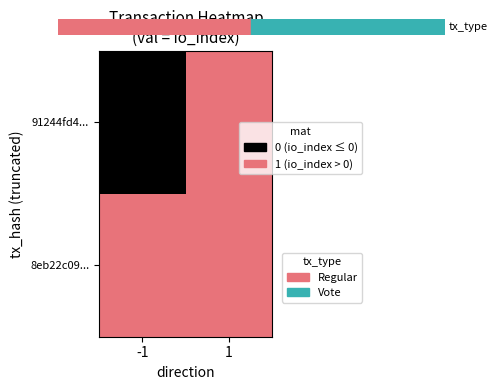

What is the total value across all series at 1?

2